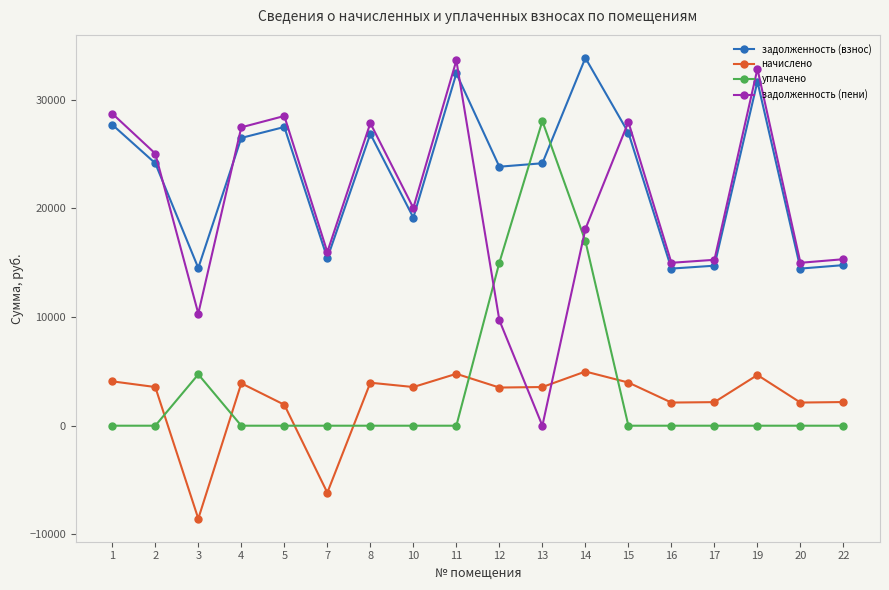

At which category does уплачено reach its first local peak?

3